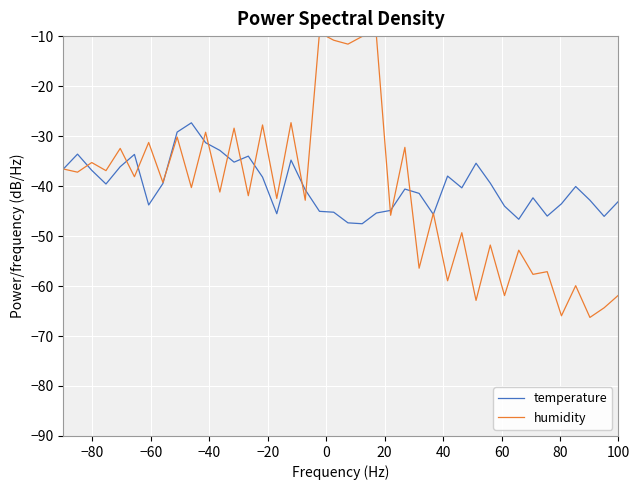

The value of temperature at 19 is -74.1. True or false?

False